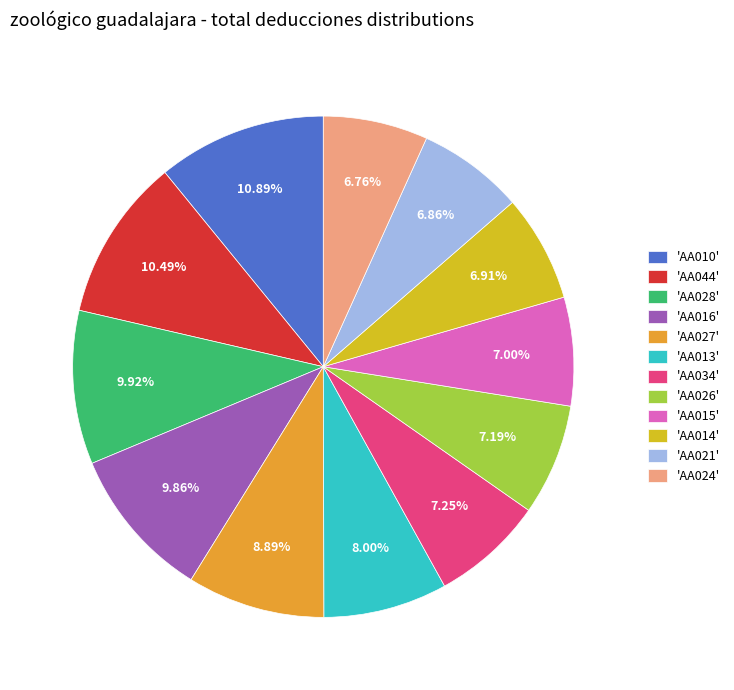

Is the sum of 'AA010' and 'AA044' greater than half?

No